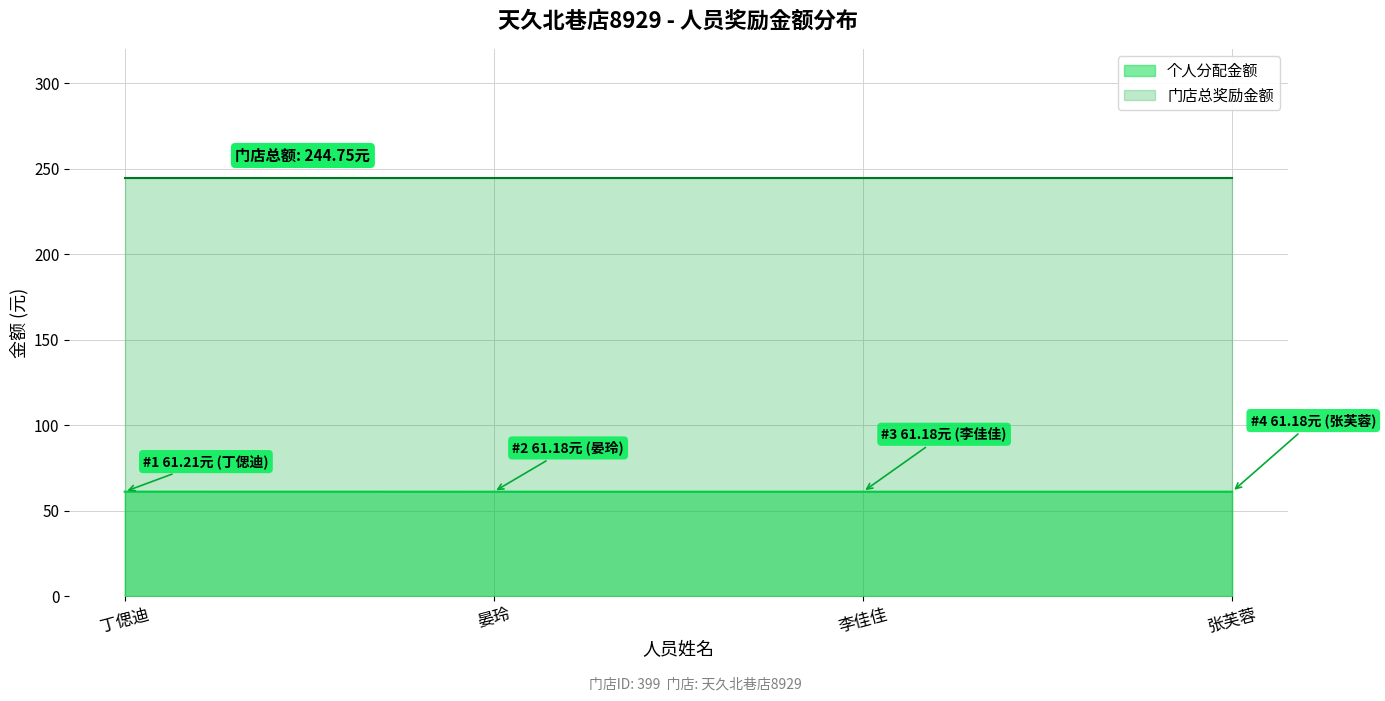

The chart shows a value of 61.2 at 丁偲迪. True or false?

True